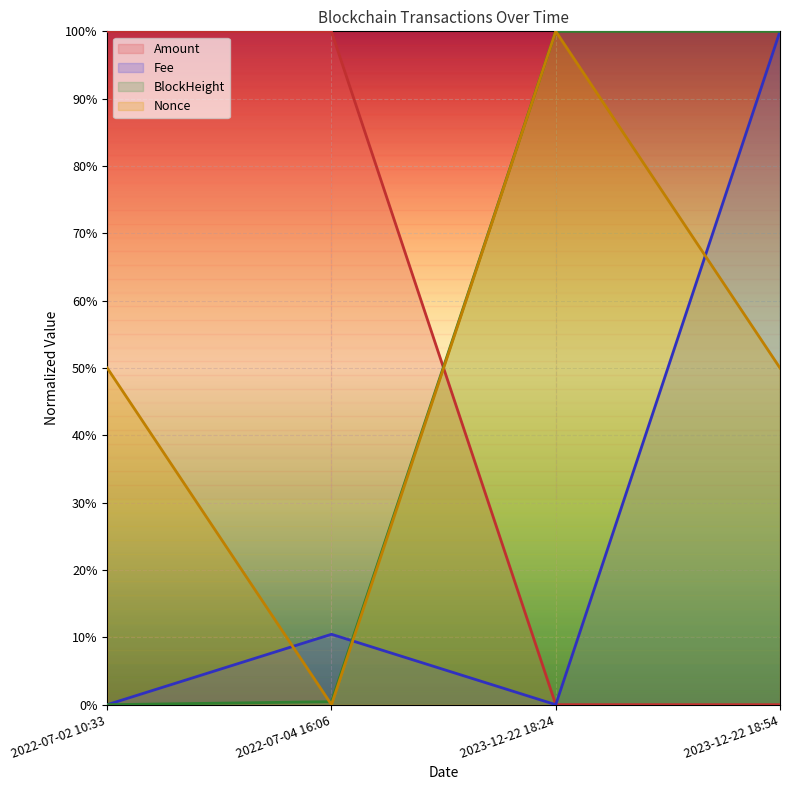

At how many categories does at least one series exceed 0?

4